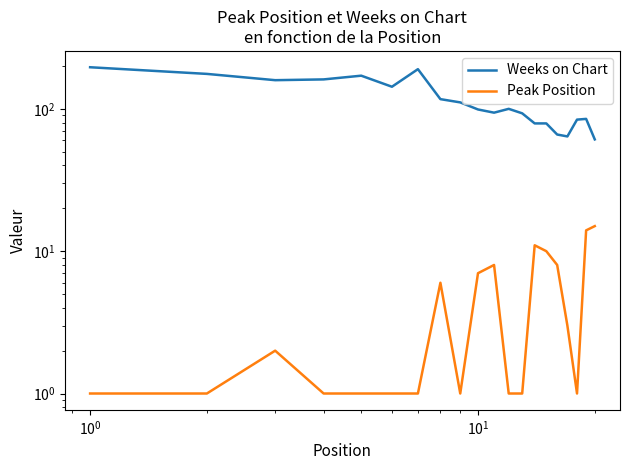

What is the minimum value for Peak Position?

1